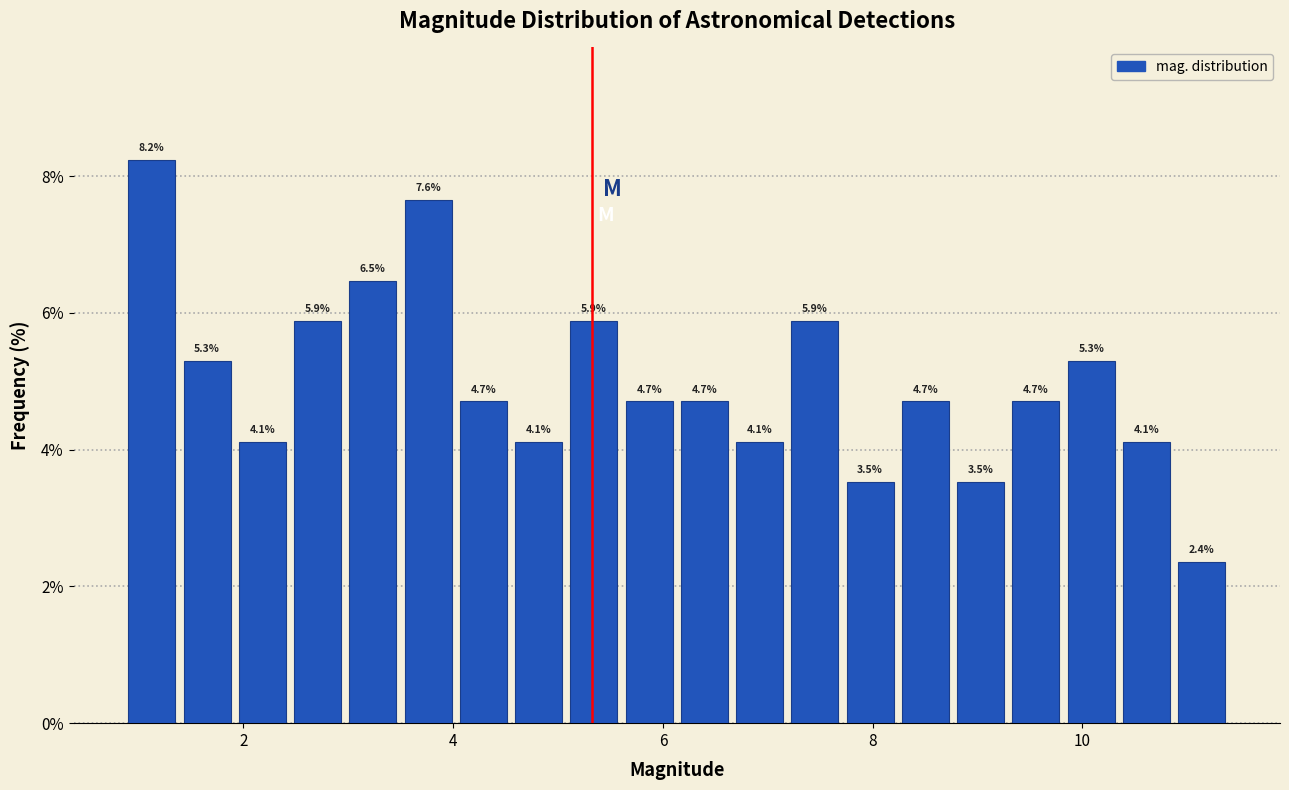

Around what value on the x-axis is the tallest bar? Give the approximate position of its centre, as read against the axis.

1.2